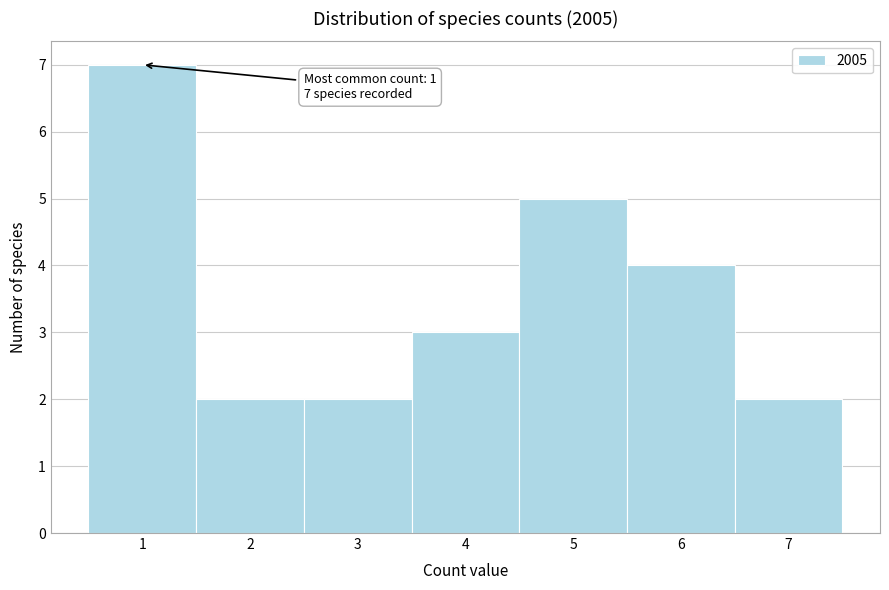

Over which range of the x-axis is the bar tallest?

0.5 to 1.5